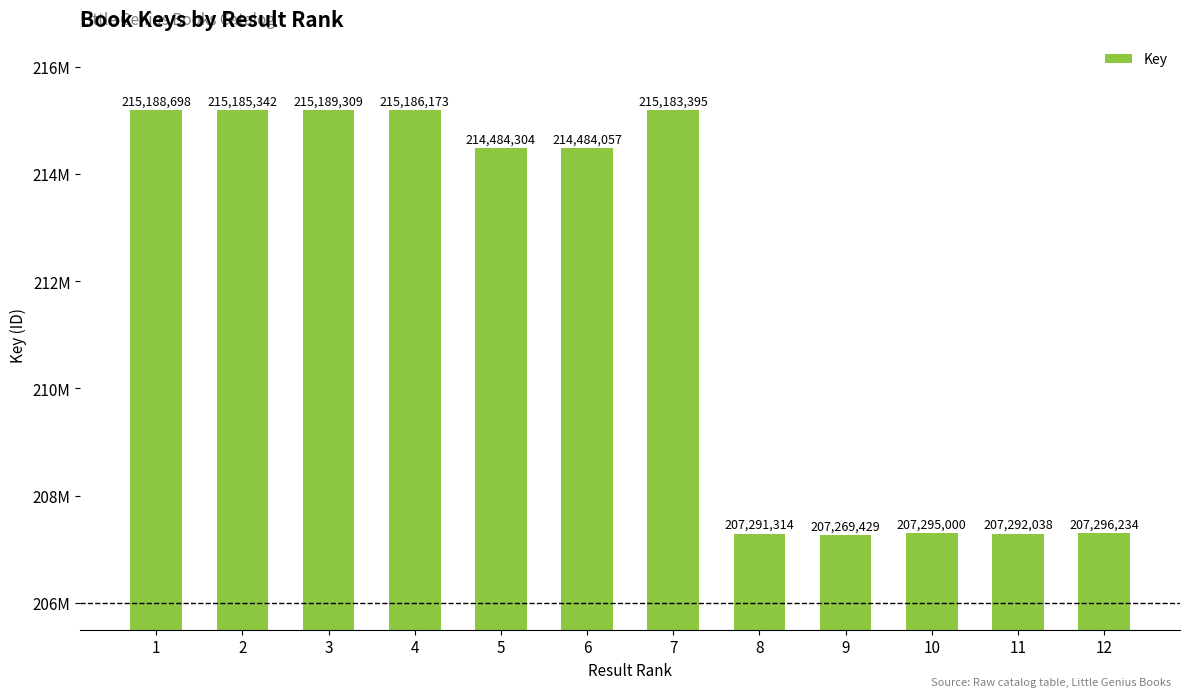

What is the sum of the values at 2 and 10?

422480342